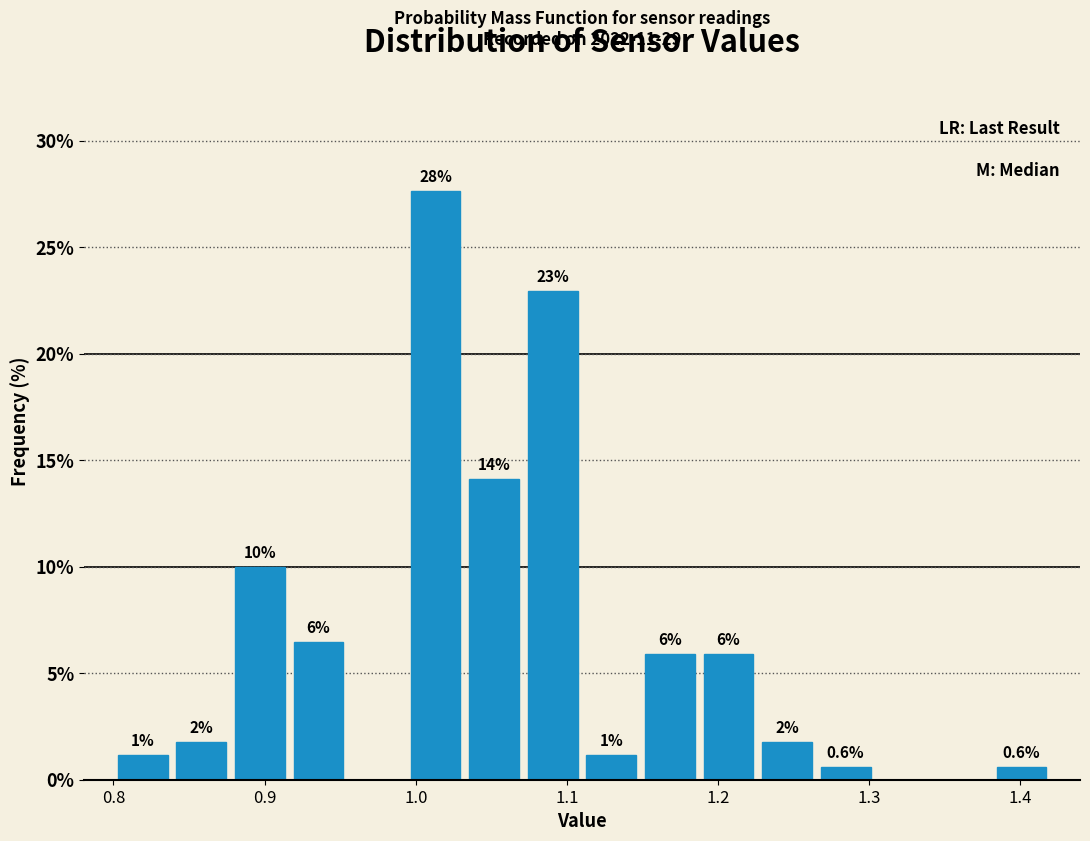

Around what value on the x-axis is the tallest bar? Give the approximate position of its centre, as read against the axis.

1.01